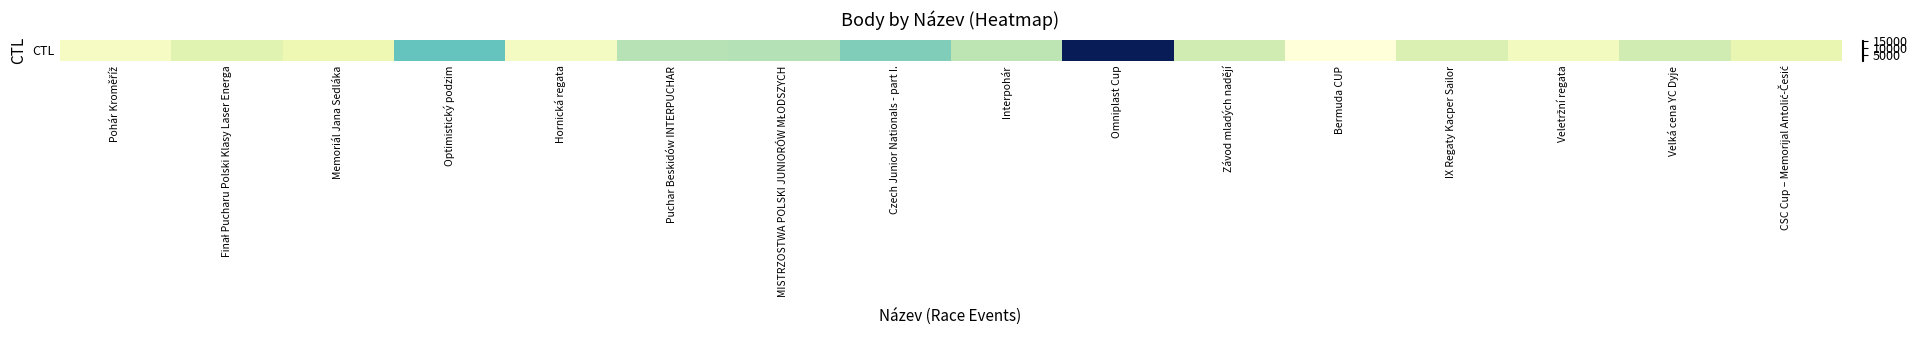

Rank the categories by value from lowest to highest.

Bermuda CUP, Pohár Kroměříž, Hornická regata, Veletržní regata, Memoriál Jana Sedláka, CSC Cup – Memorijal Antolić-Česić, Finał Pucharu Polski Klasy Laser Energa, IX Regaty Kacper Sailor, Závod mladých nadějí, Velká cena YC Dyje, Interpohár, Puchar Beskidów INTERPUCHAR, MISTRZOSTWA POLSKI JUNIORÓW MŁODSZYCH, Czech Junior Nationals - part I., Optimistický podzim, Omniplast Cup